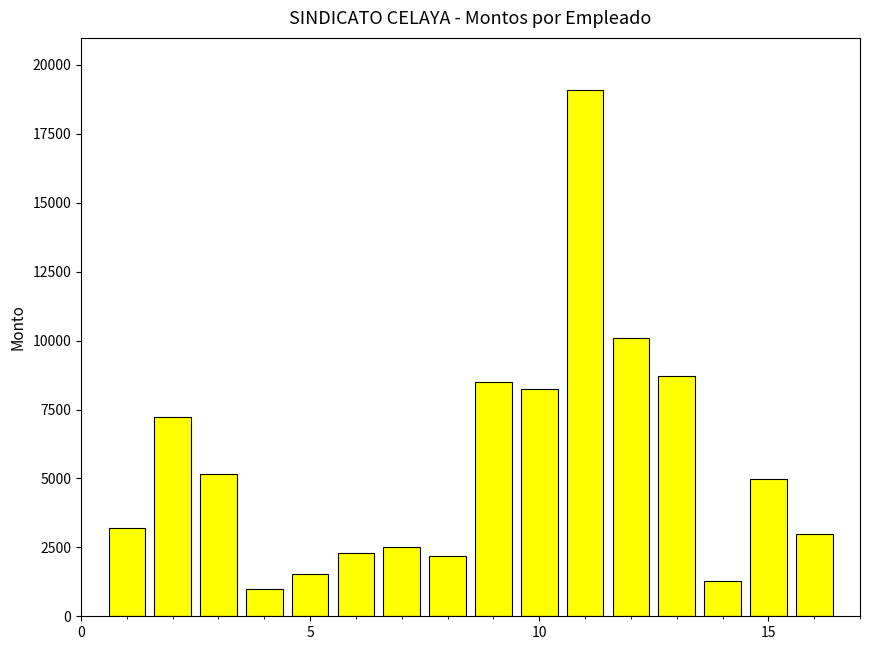

What is the maximum value shown in the chart?

19075.8